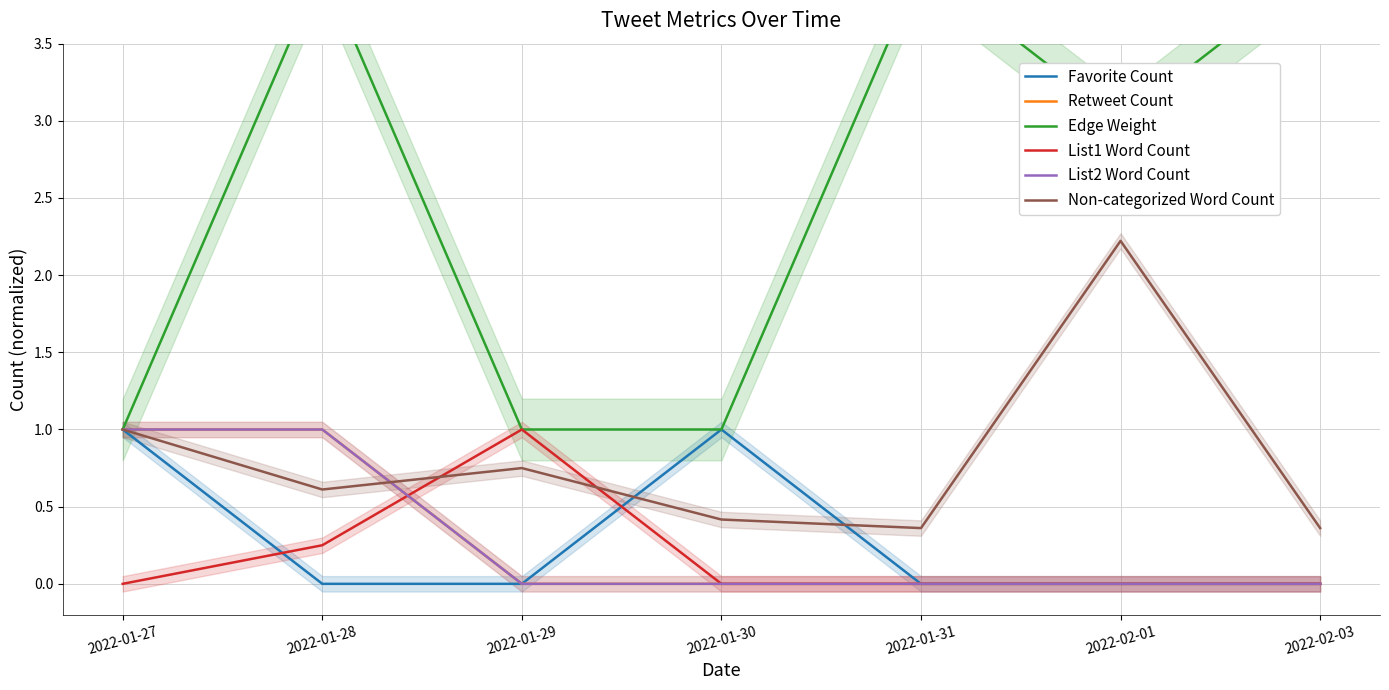

Which series has the largest range (max minus min)?

Edge Weight